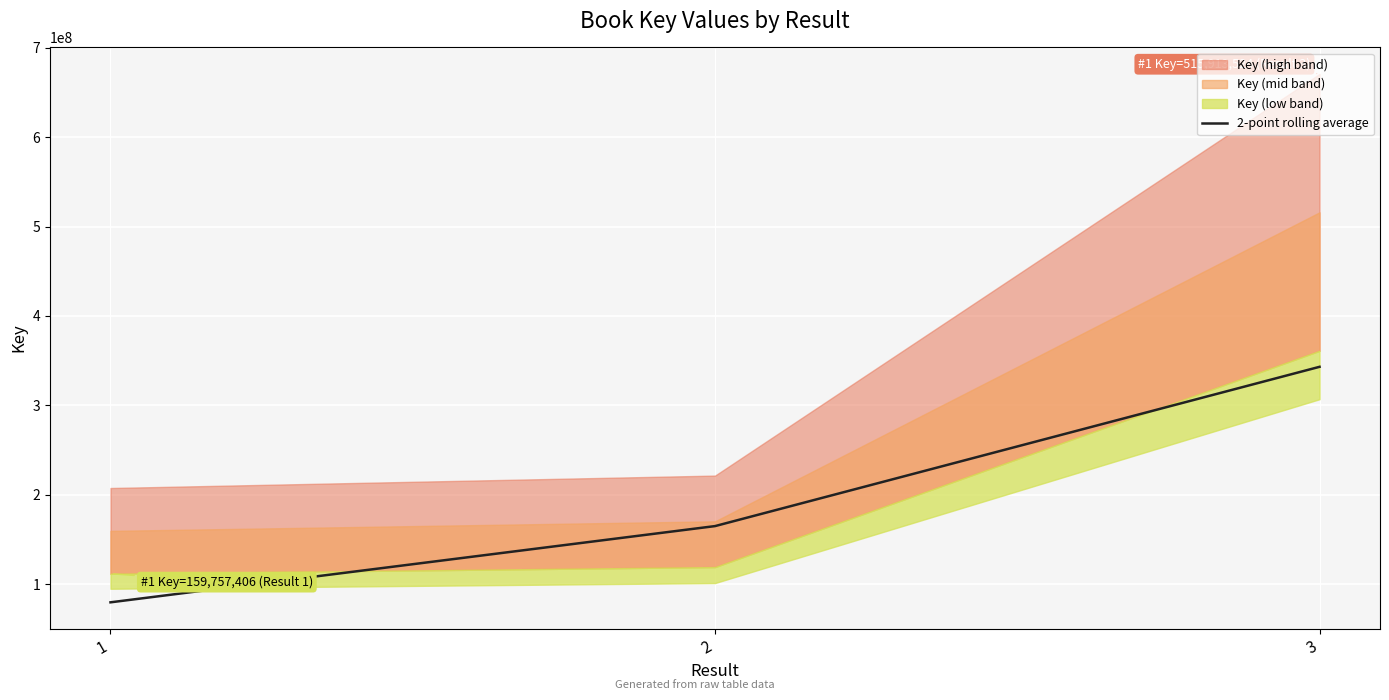

What is the change in value from 2 to 3?

+178078059.0